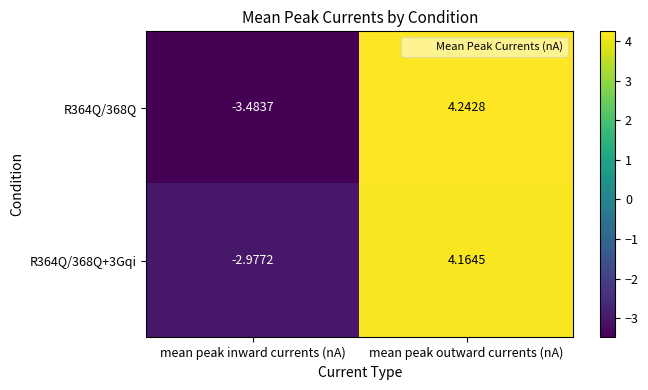

Which label corresponds to the smallest value in the chart?

mean peak inward currents (nA)